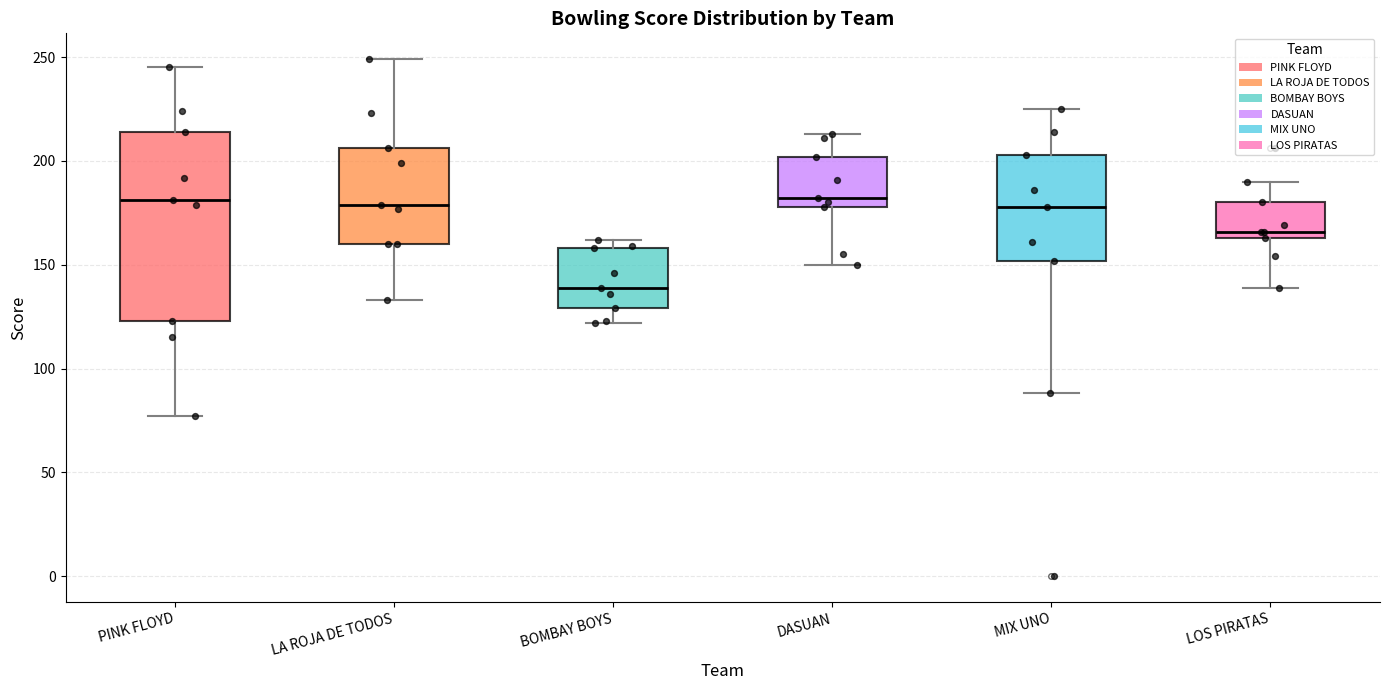

Which box has the lowest median line?

BOMBAY BOYS